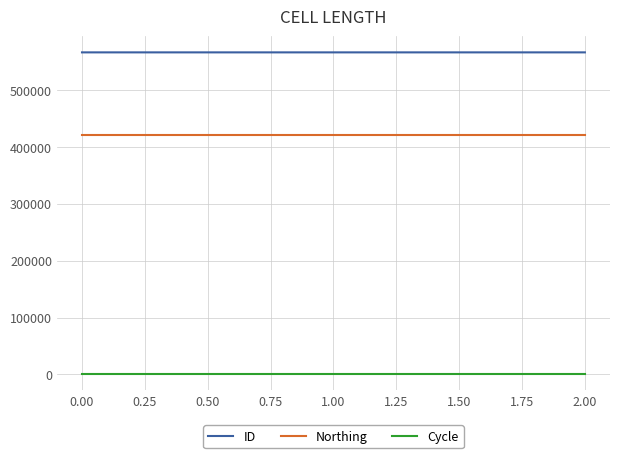

The value of ID at 1.00 is 957911. True or false?

False